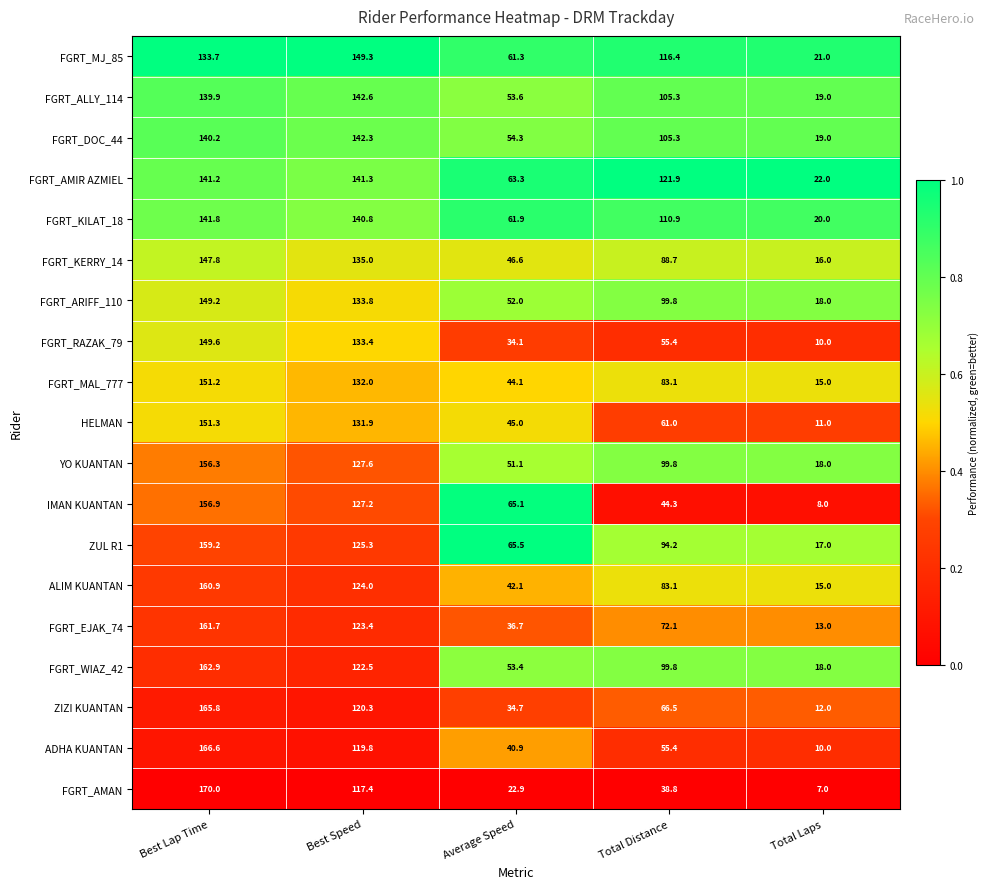

What is the sum of all ZUL R1 values?

461.2